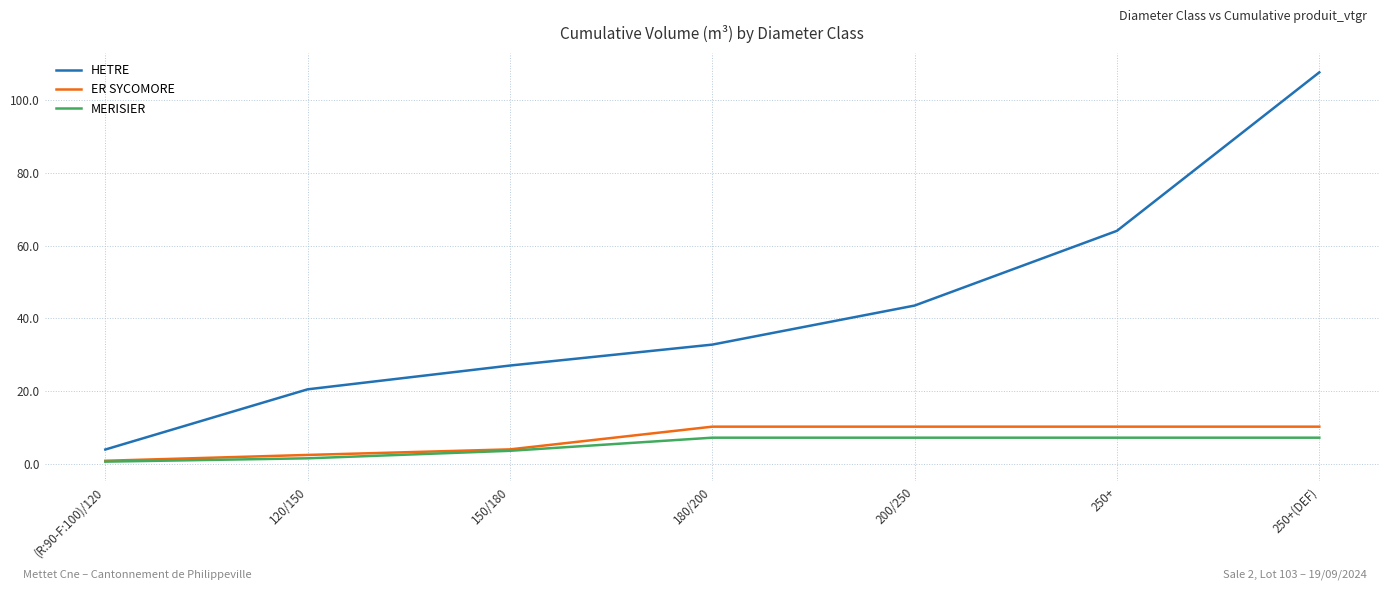

Is it true that MERISIER equals 7.2 at 180/200?

True